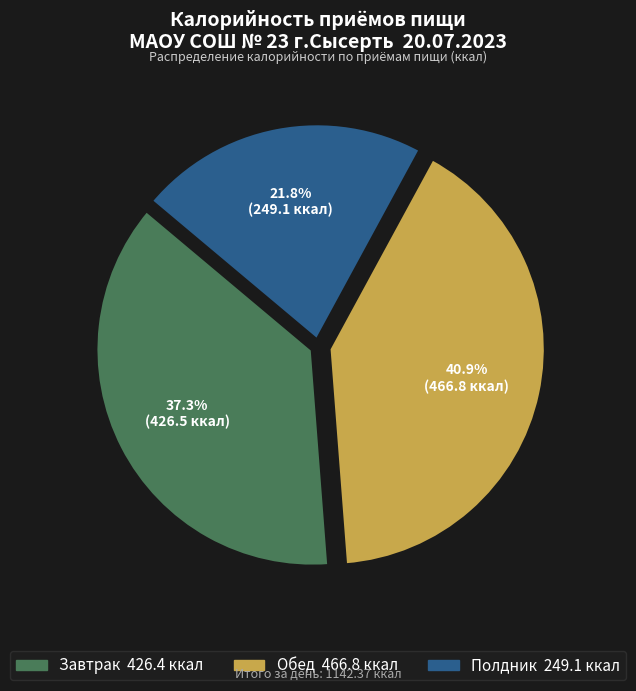

What is the largest slice in the pie chart?

Обед